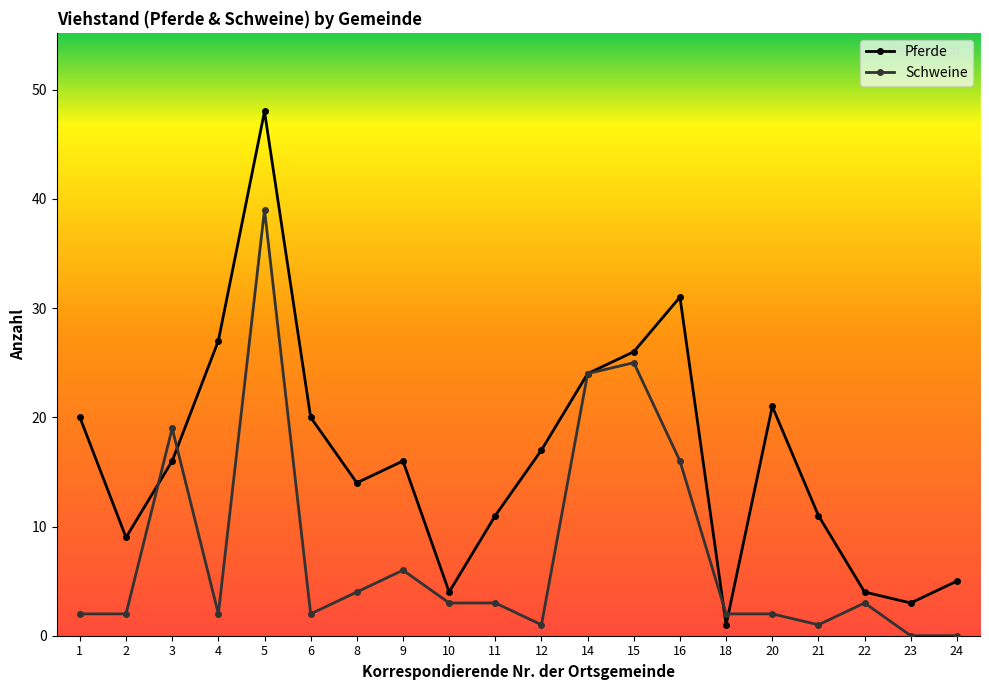

List the series in order of their peak value, lowest first.

Schweine, Pferde